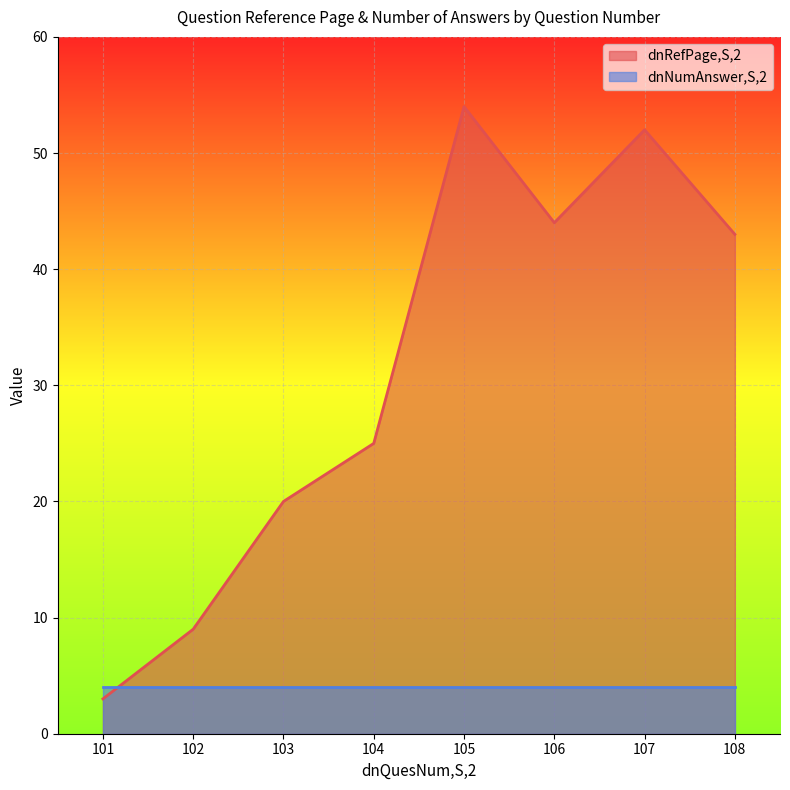

Where is the first local minimum?

106